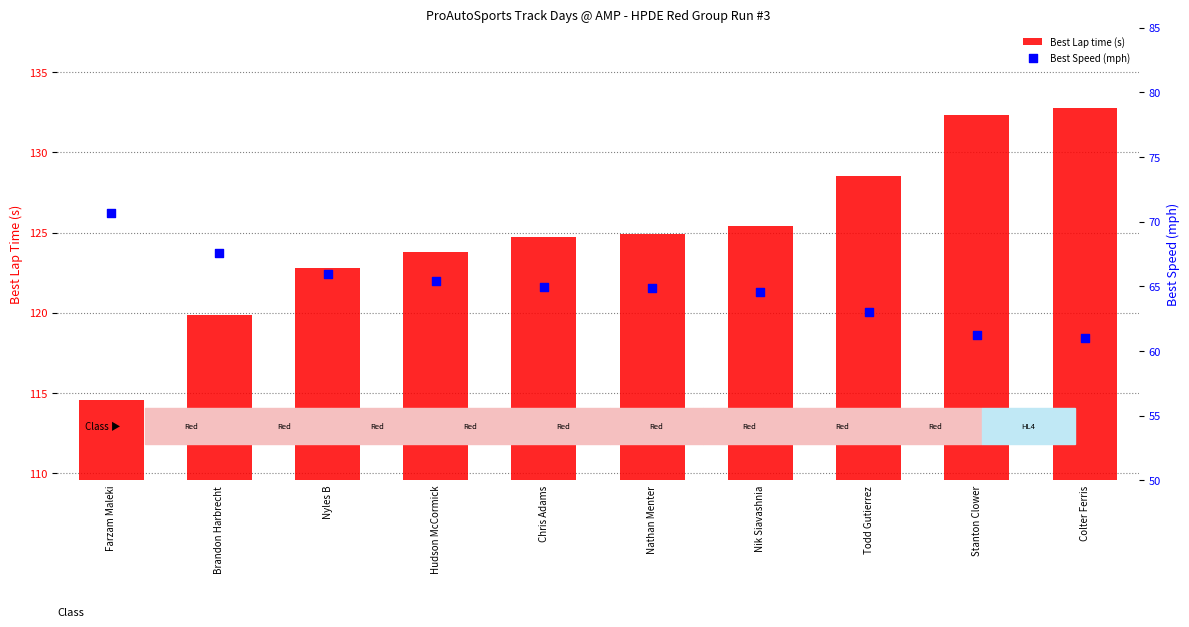

Is the value of Best Speed (mph) at Nathan Menter greater than the value of Best Lap time (s) at Farzam Maleki?

No